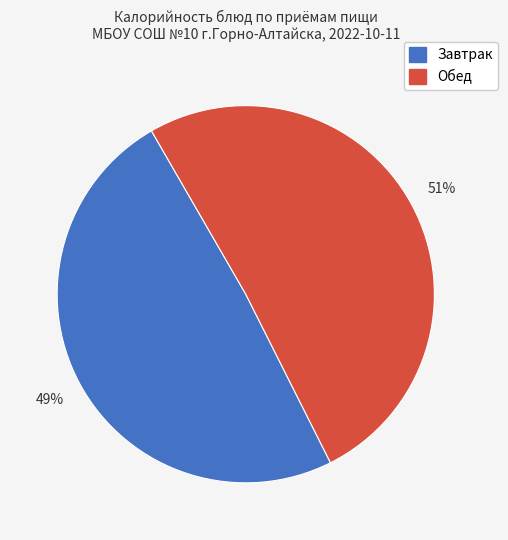

Is there a majority slice in this chart?

Yes